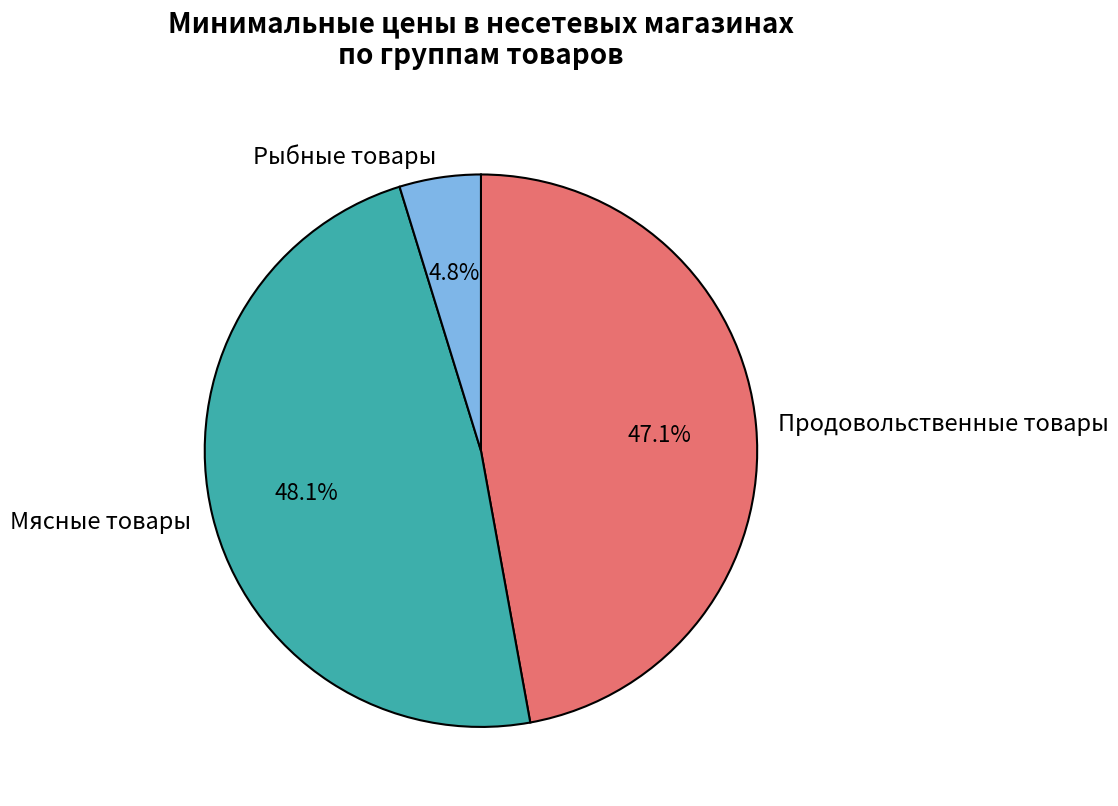

Does Продовольственные товары account for over 50% of the chart?

No